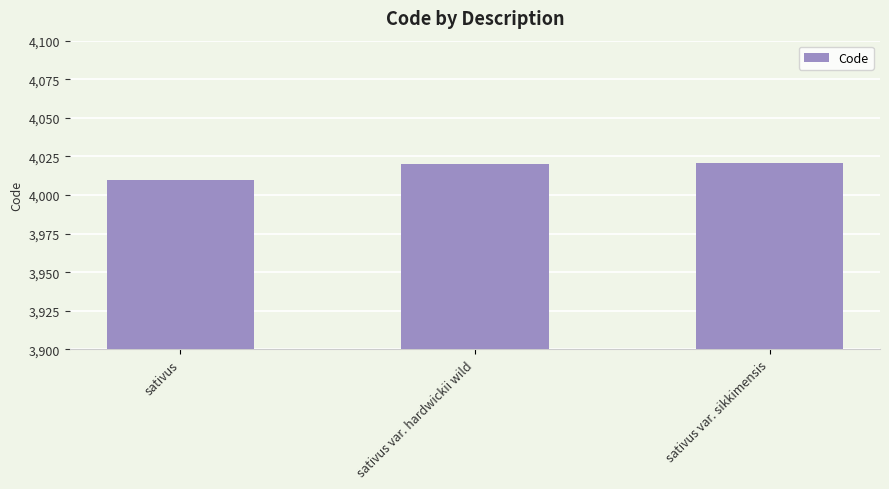

What is the change in value from sativus to sativus var. sikkimensis?

+11